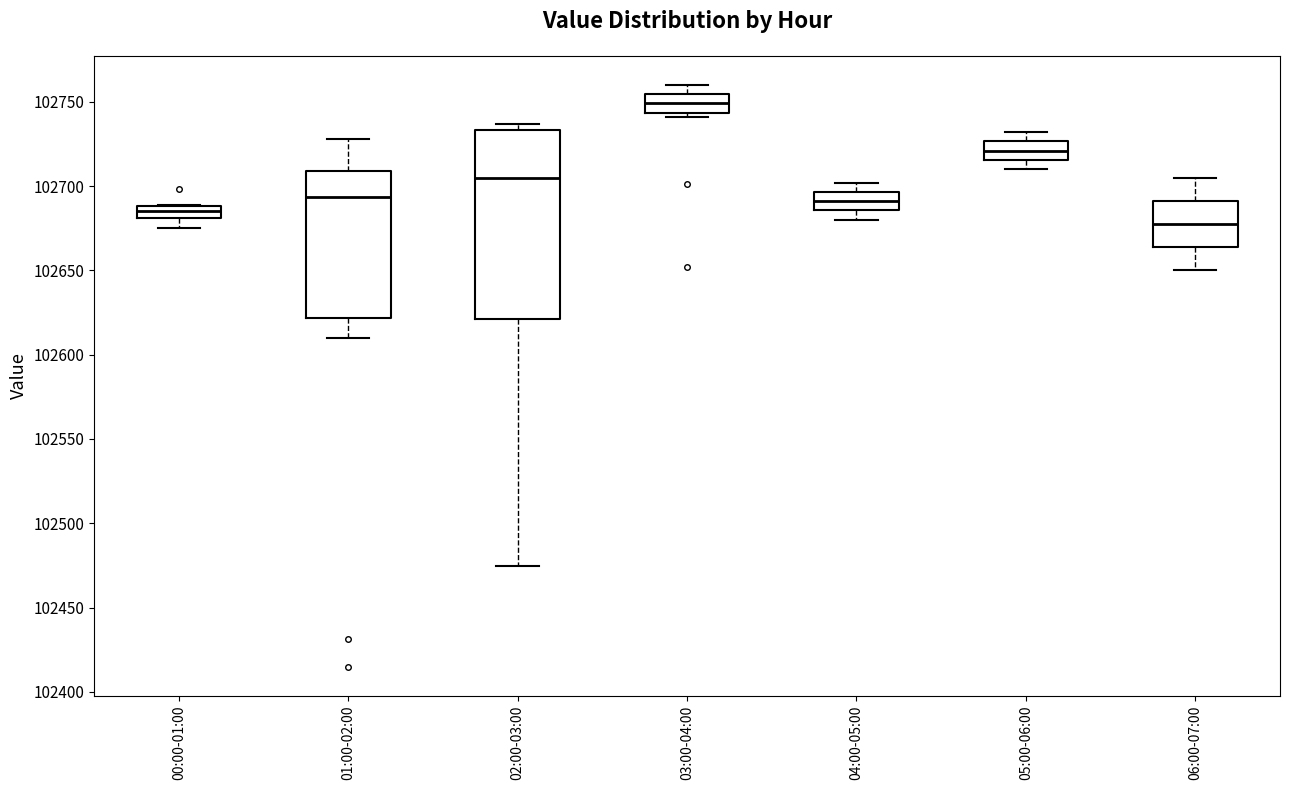

Which box has the highest median line?

03:00-04:00